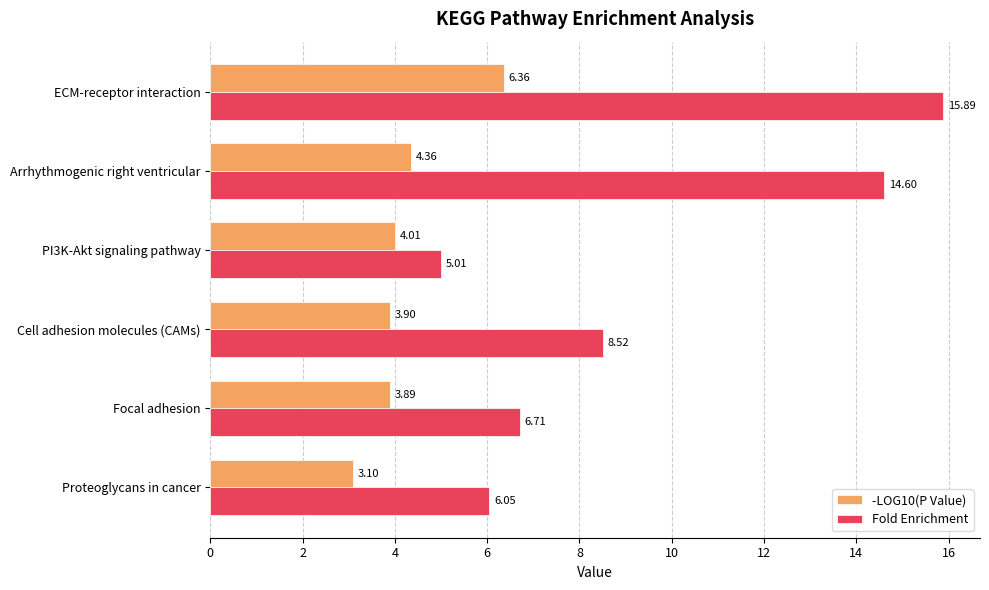

Which series has the largest total across all categories?

Fold Enrichment